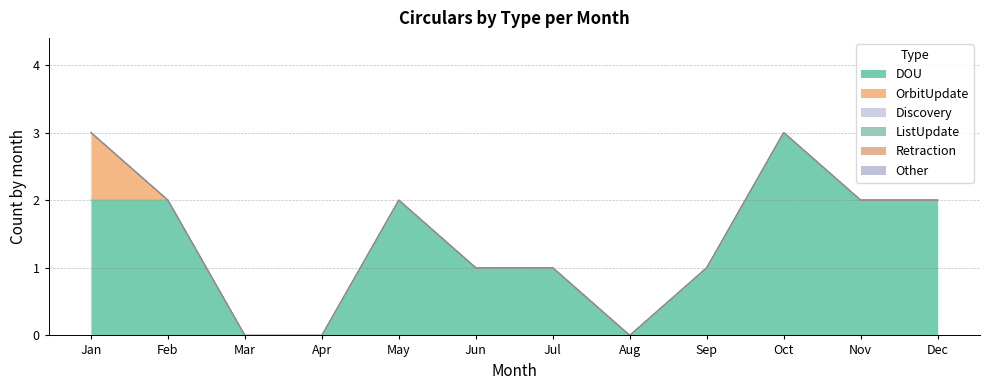

True or false: OrbitUpdate and Other intersect in this chart.

False